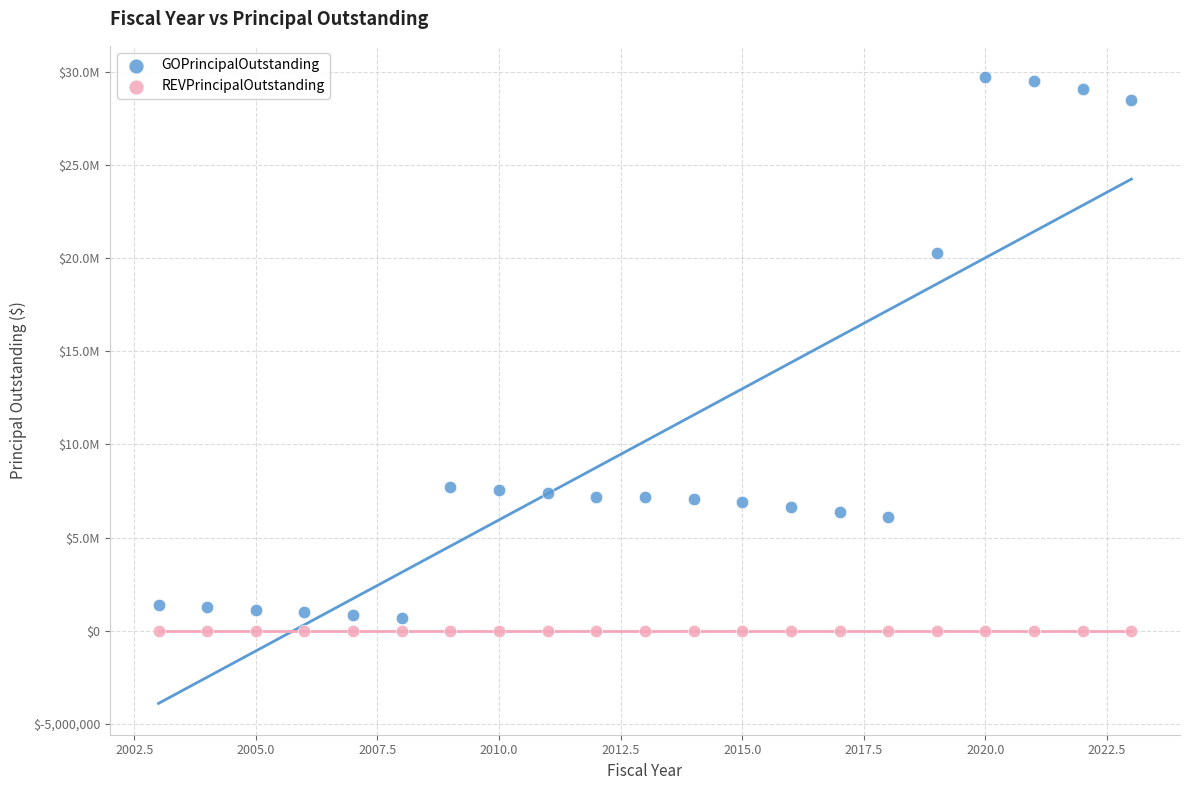

Which series contains the lowest Y value?

REVPrincipalOutstanding